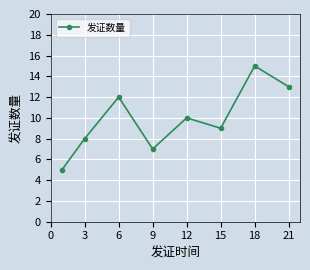

What is the minimum value shown in the chart?

5